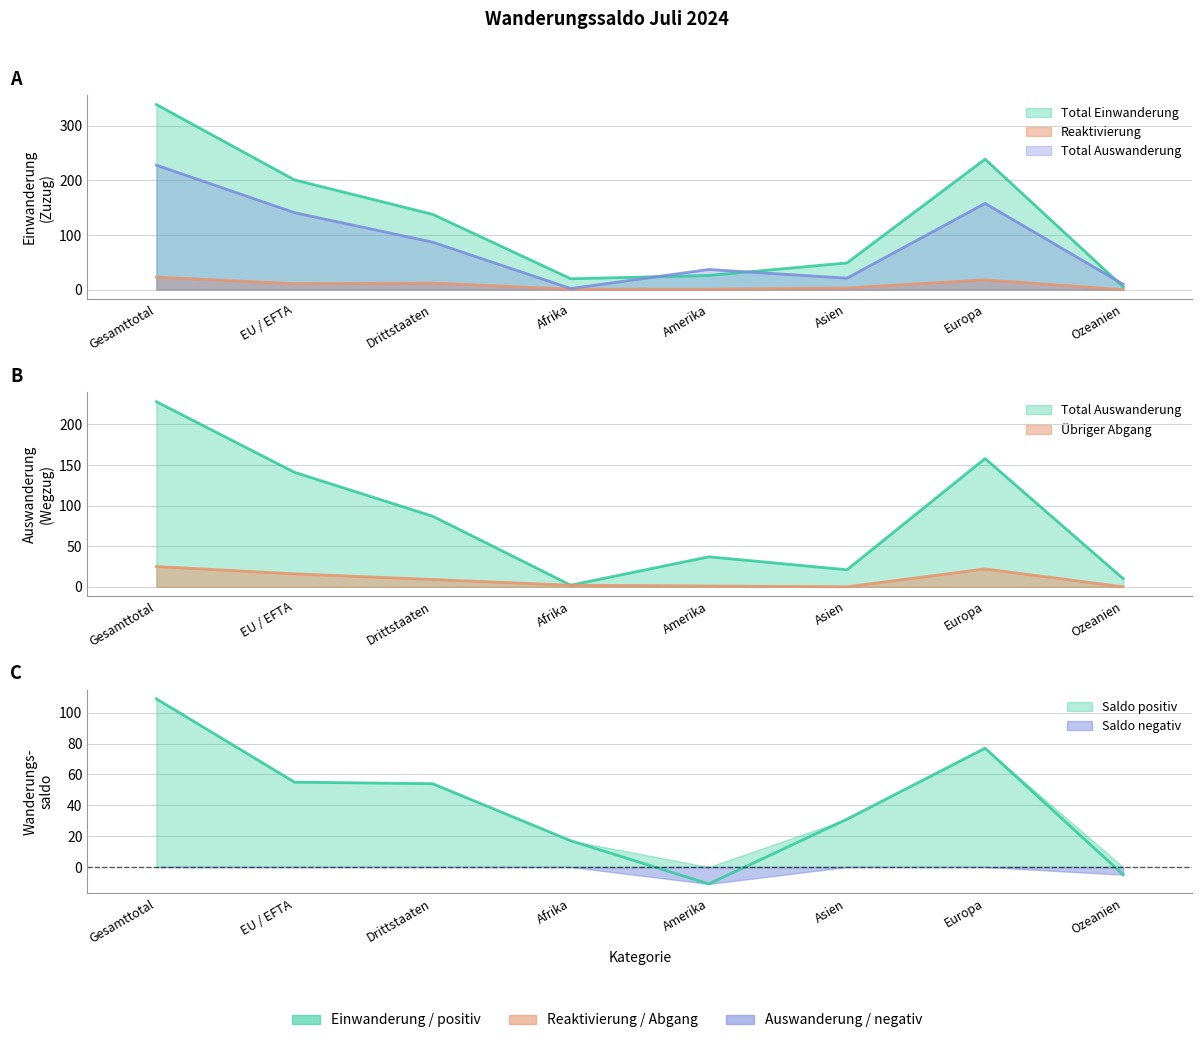

At which category is the sum across all series the highest?

Gesamttotal